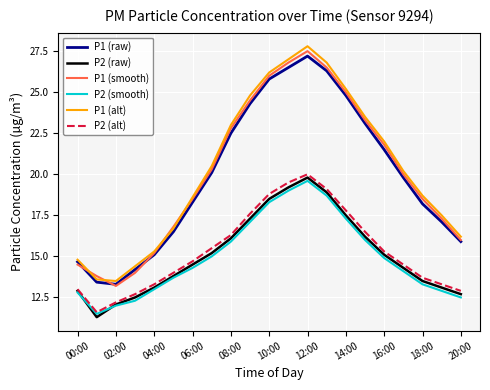

True or false: P1 (alt) has more than 2 points higher than both neighbors.

False